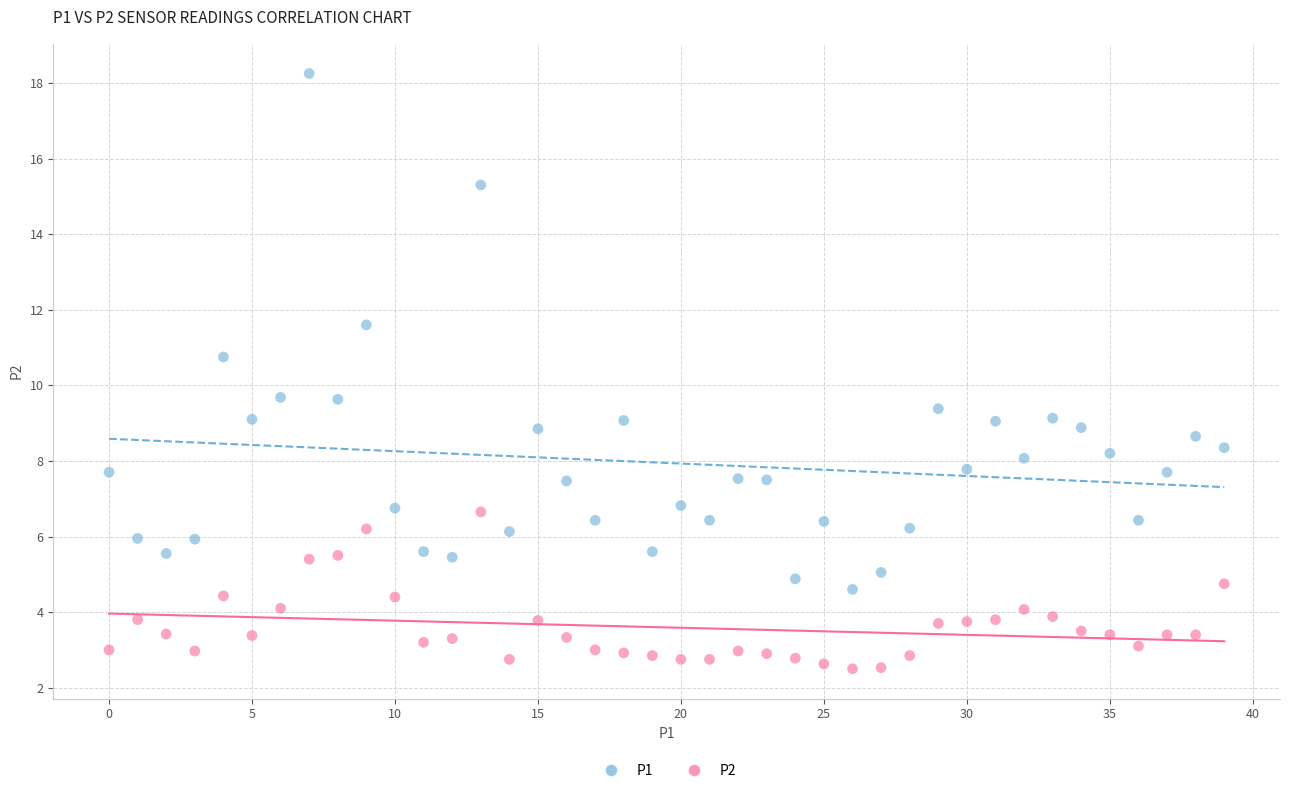

Which series has the widest spread of Y values?

P1